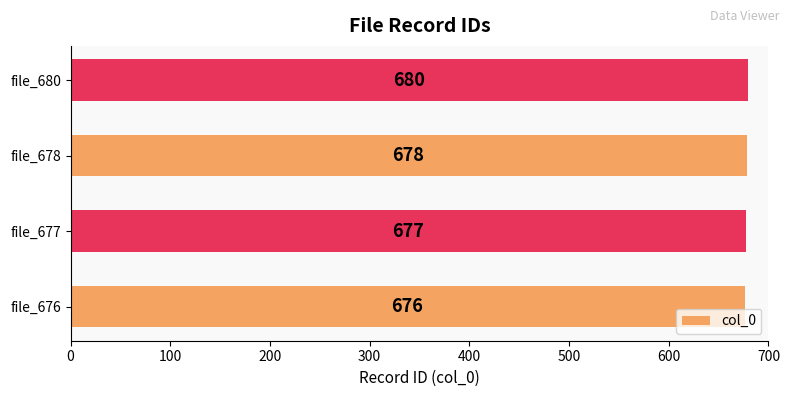

What is the difference between the second highest and minimum values?

2